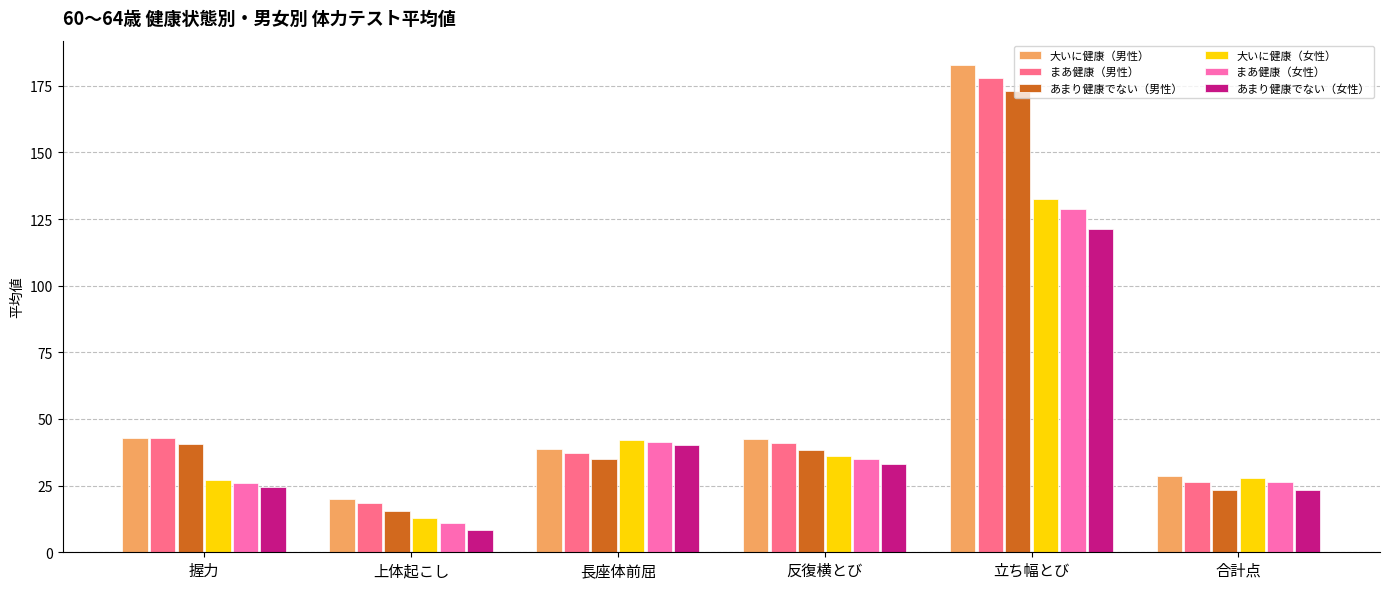

Is the value of まあ健康（女性） at 反復横とび greater than the value of まあ健康（男性） at 反復横とび?

No